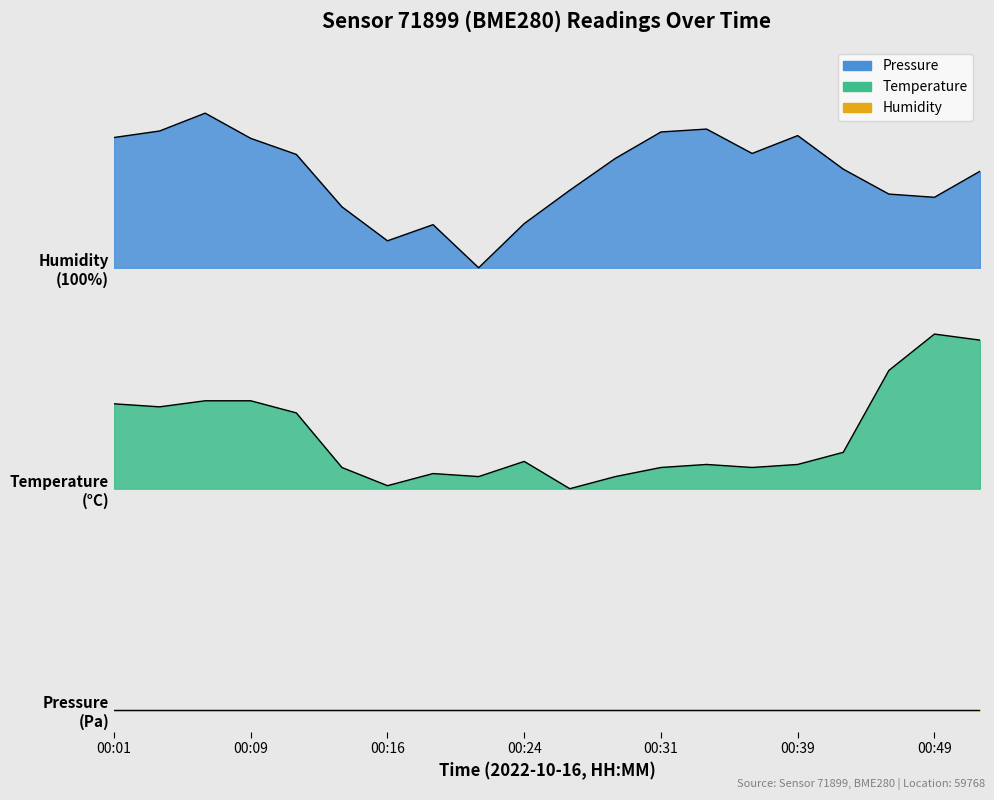

Which series has the largest total across all categories?

pressure